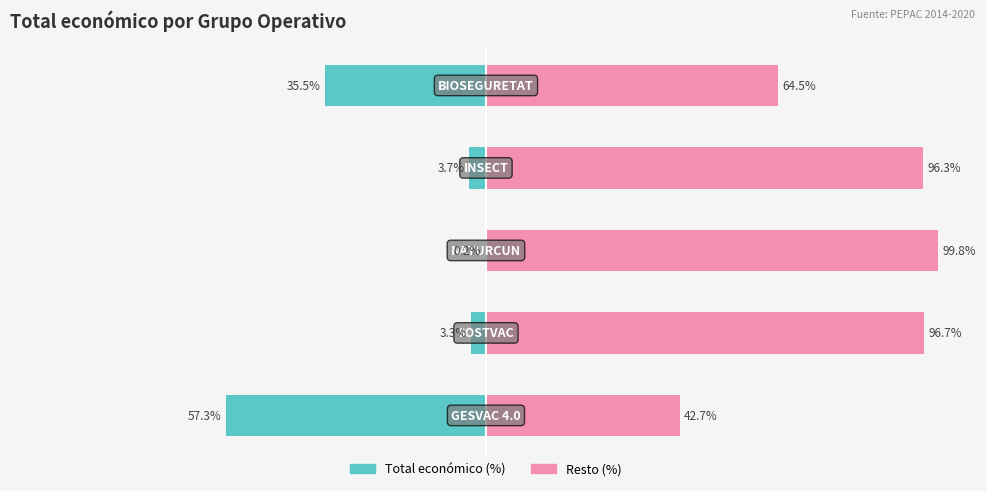

Reading left to right, what are all the values shown in this chart?

Total económico (%): -57.3	-3.3	-0.2	-3.7	-35.5
Resto (%): 42.7	96.7	99.8	96.3	64.5